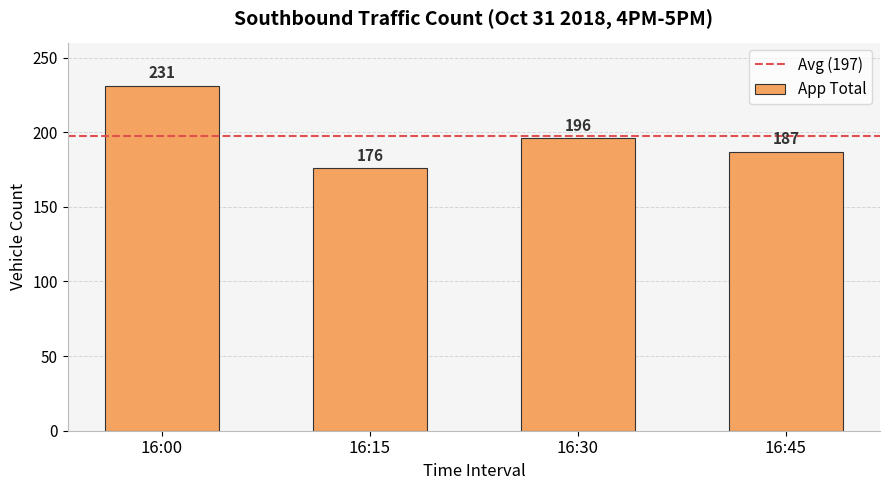

What is the sum of all values?

790